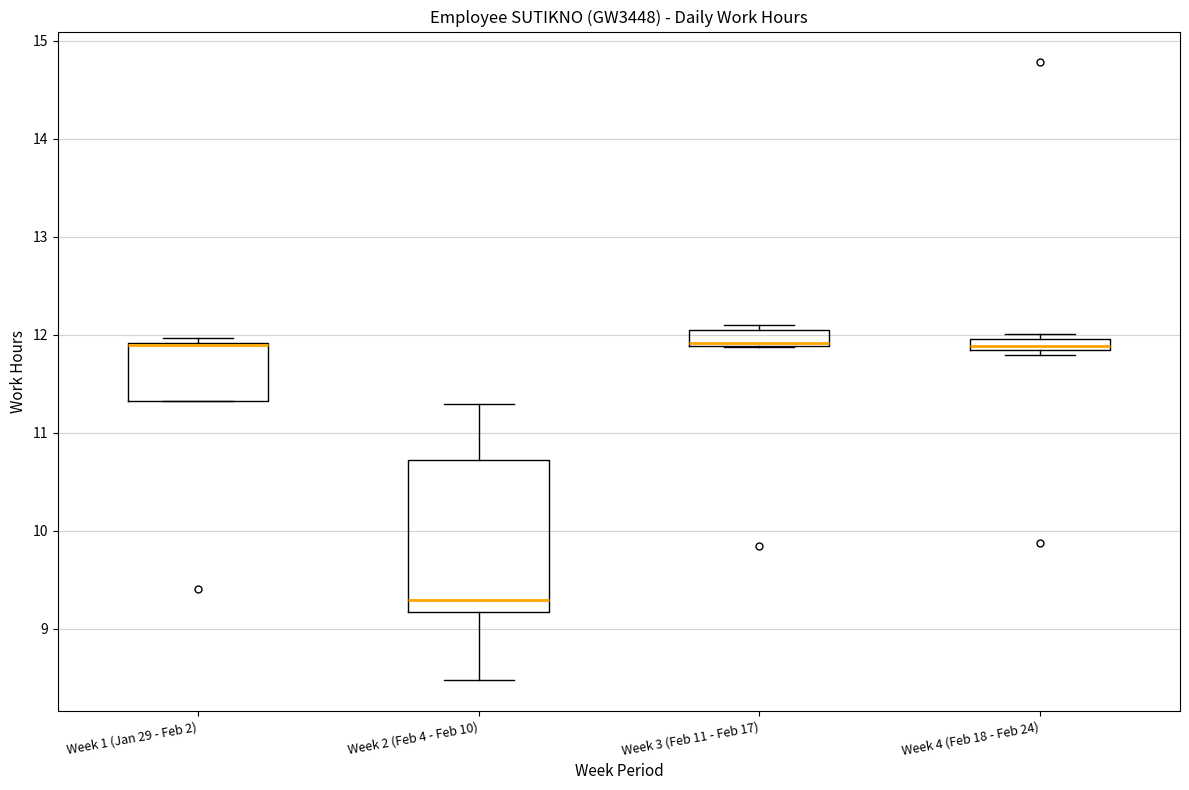

Where is the upper edge of the box for Week 3 (Feb 11 - Feb 17) on the y-axis? The values are not printed on the chart, so give them approximately, as read against the axis.

12.1